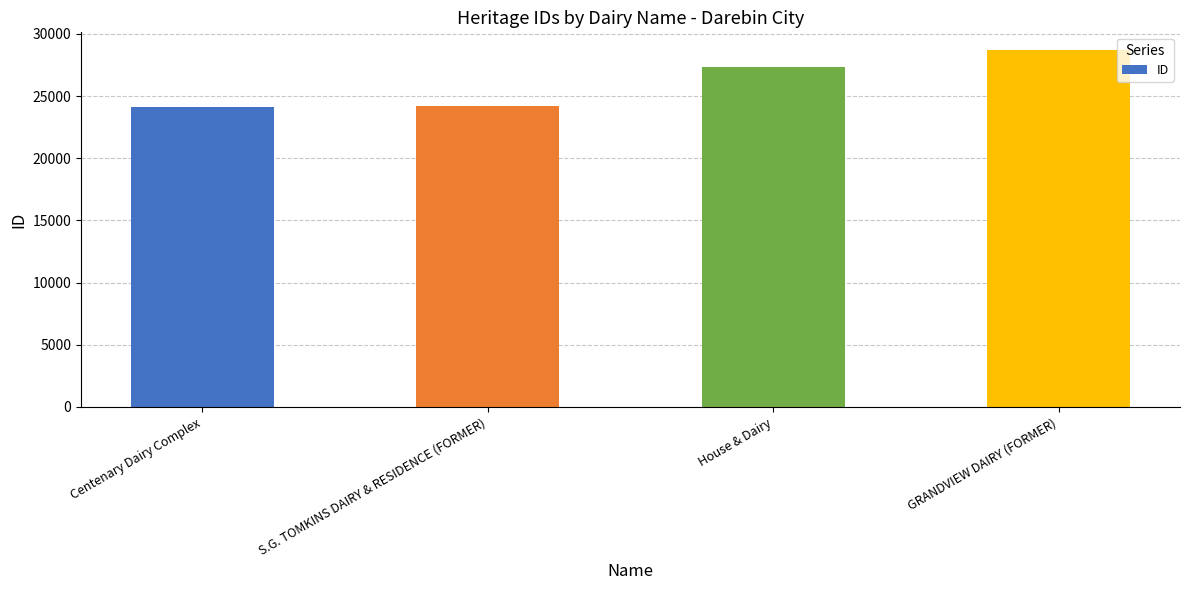

Count the number of data series in this chart.

1